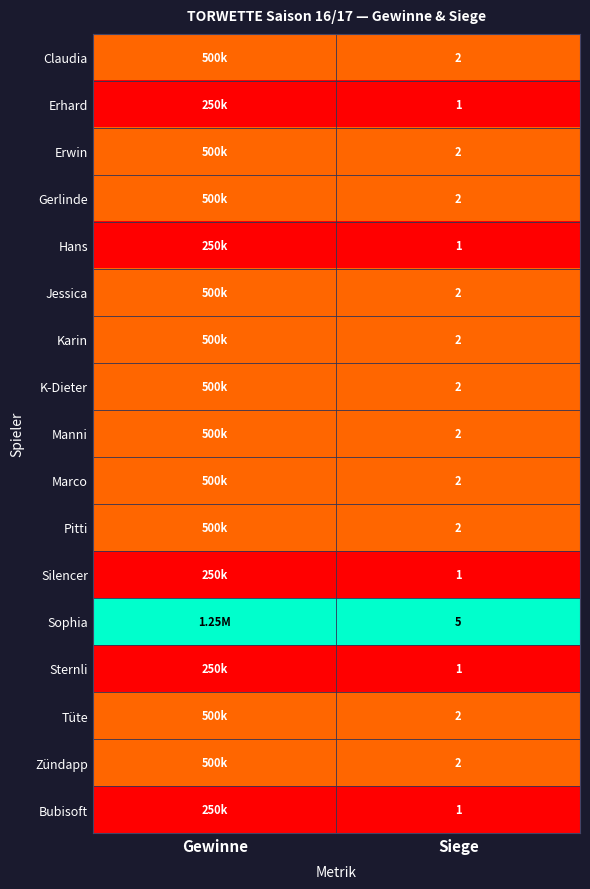

Is the value of Karin at Gewinne greater than the value of Sternli at Siege?

Yes